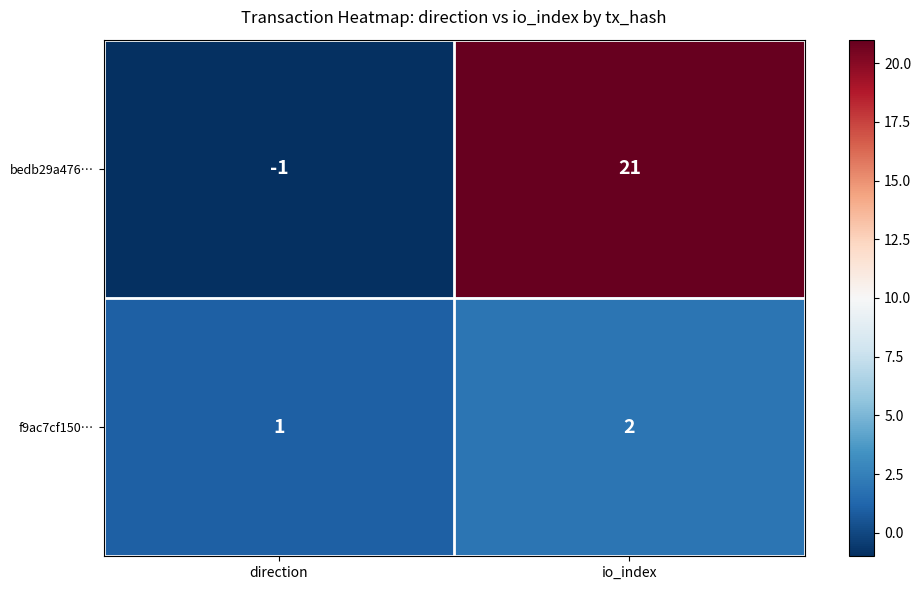

Reading left to right, extract all data points from this chart.

bedb29a476…: direction=-1	io_index=21
f9ac7cf150…: direction=1	io_index=2